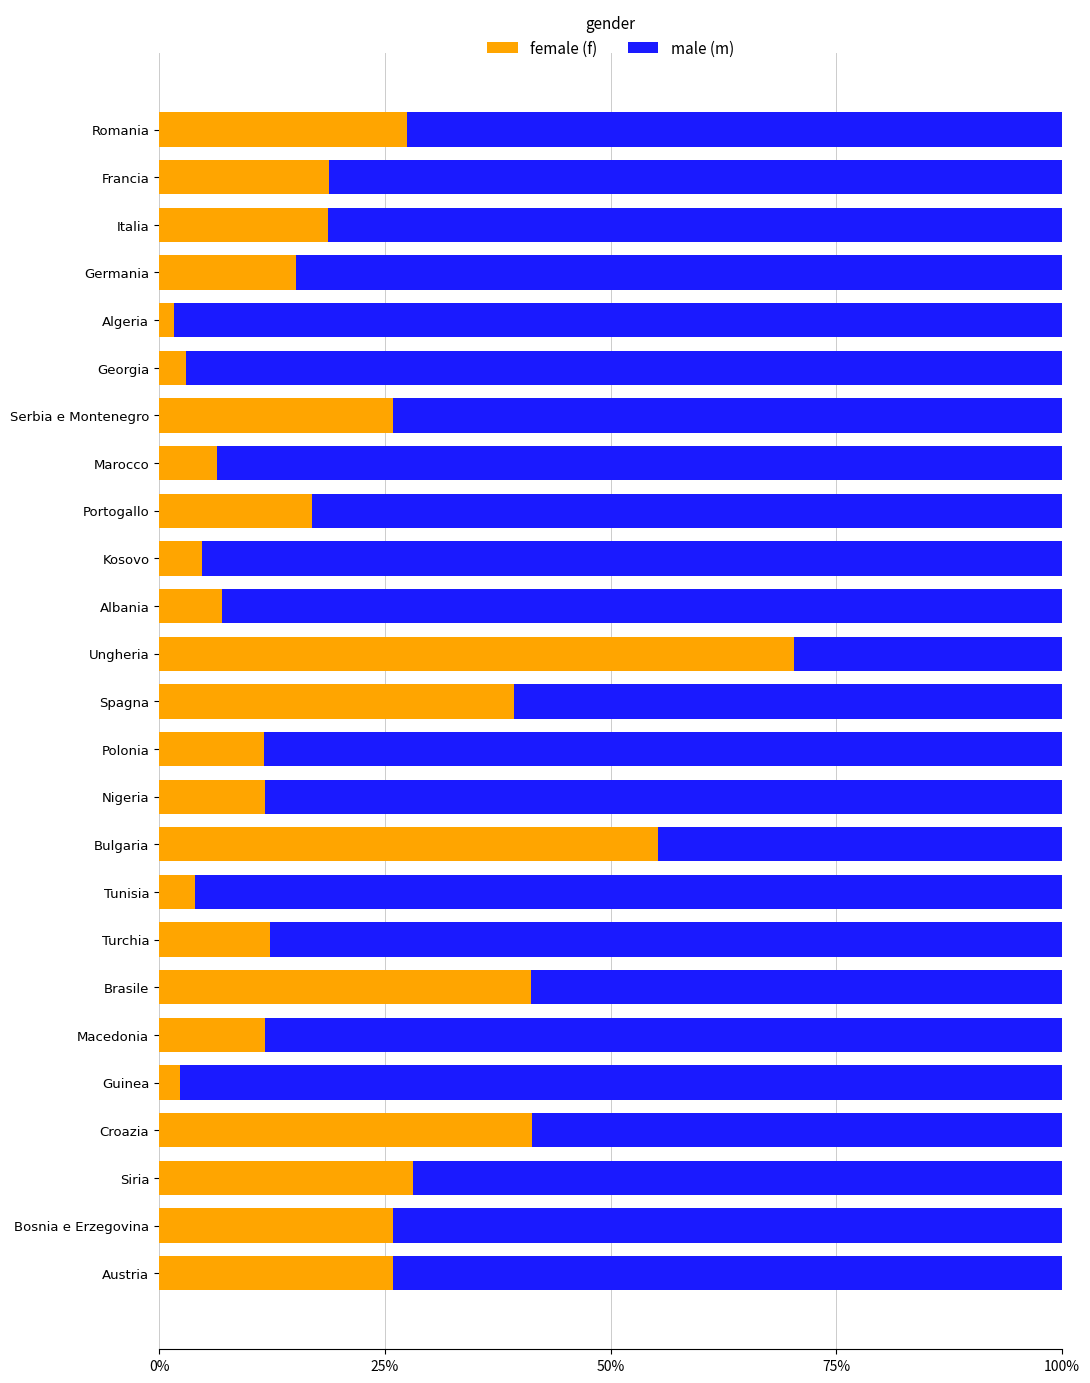

What is the difference between the maximum and minimum values in the female (f) series?

68.7